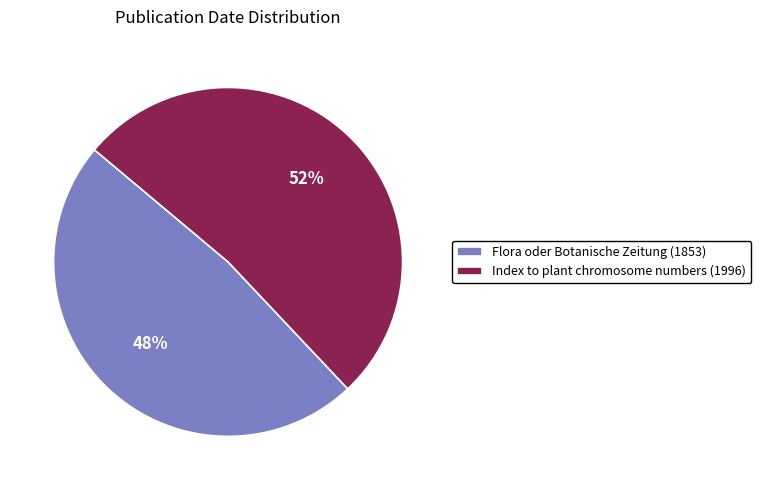

Which slice is the smallest?

Flora oder Botanische Zeitung (1853)